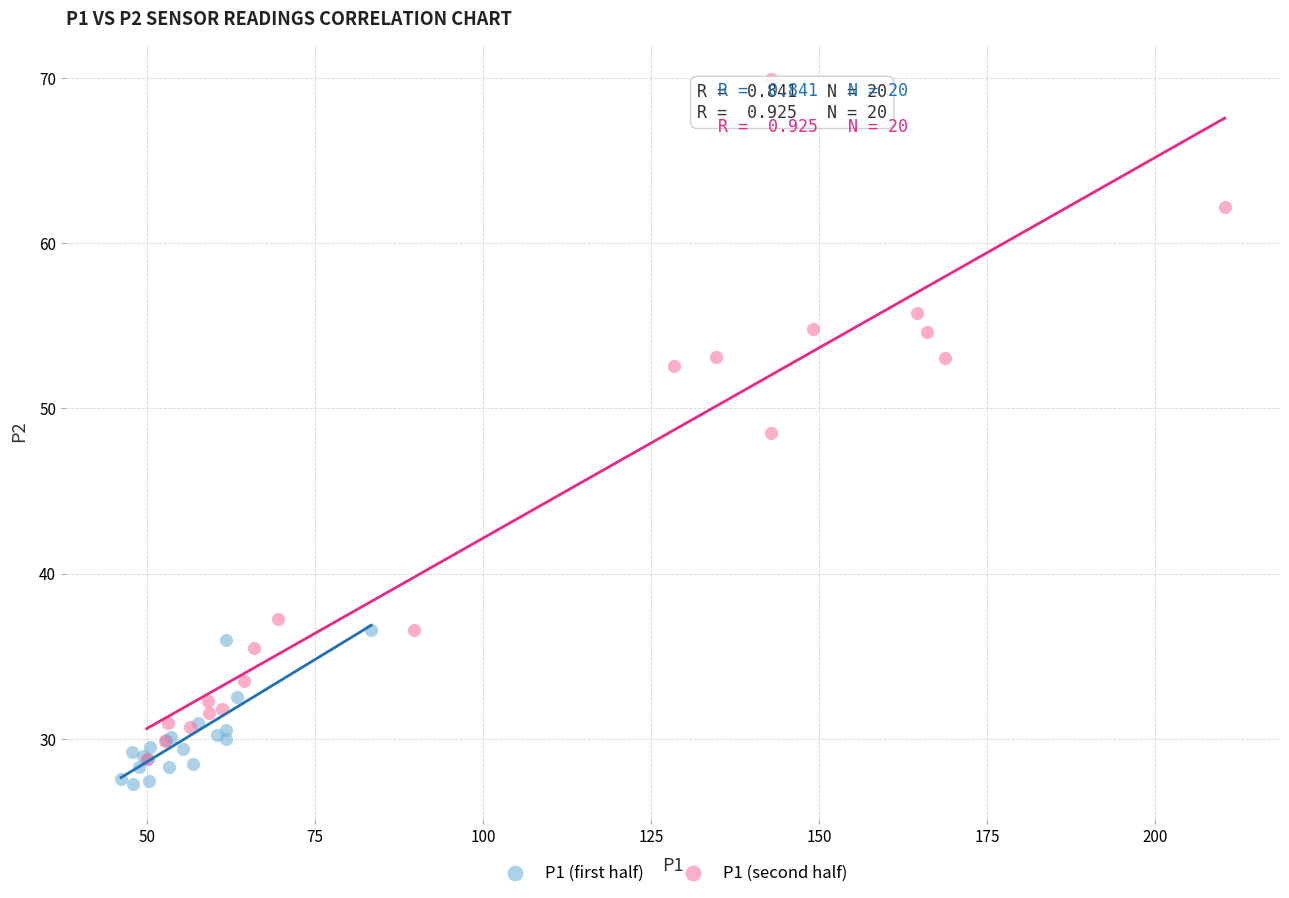

Which series has the widest spread of Y values?

P1 (second half)